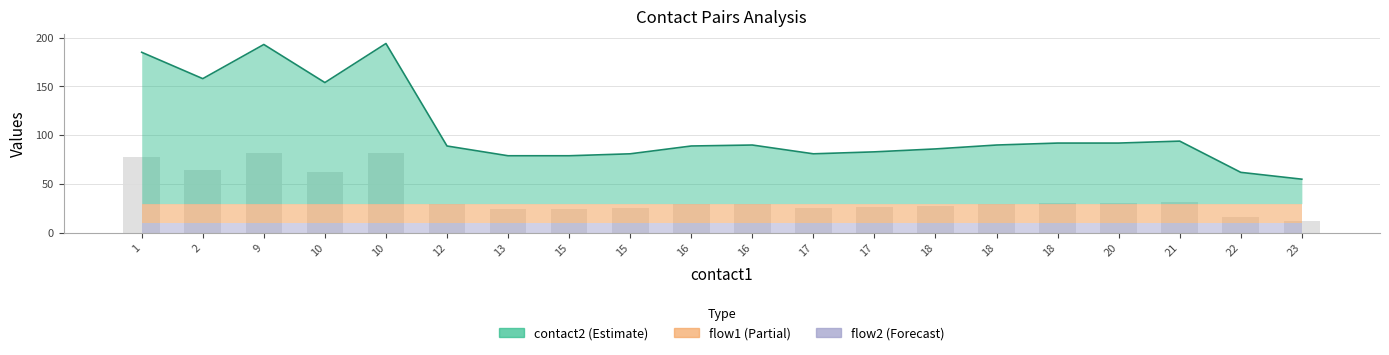

Which label corresponds to the largest value in the chart?

10